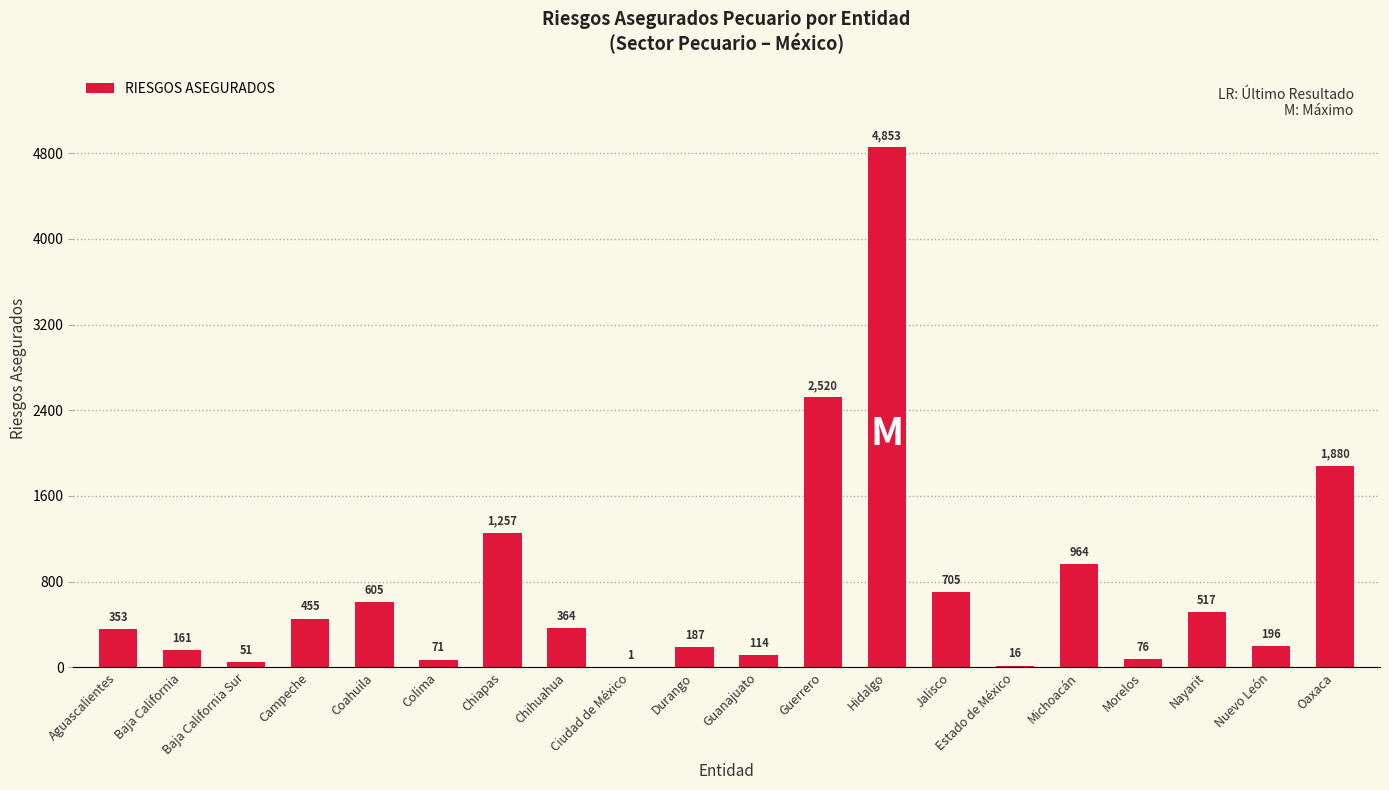

What is the change in value from Campeche to Nuevo León?

-259